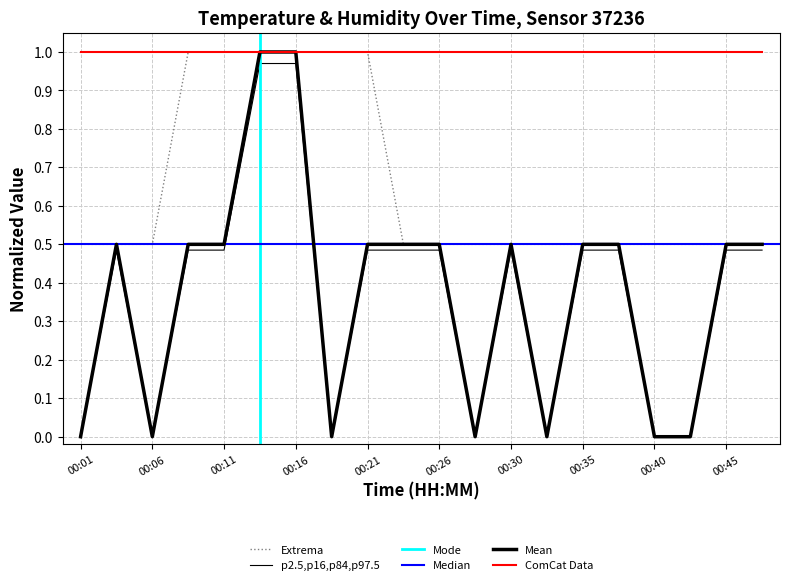

Which category has the highest value across all series?

00:13